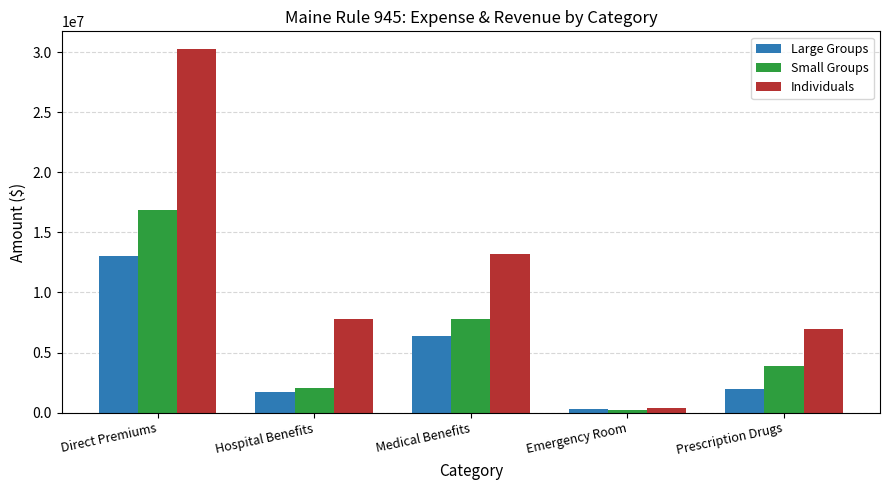

At which category is the sum across all series the highest?

Direct Premiums